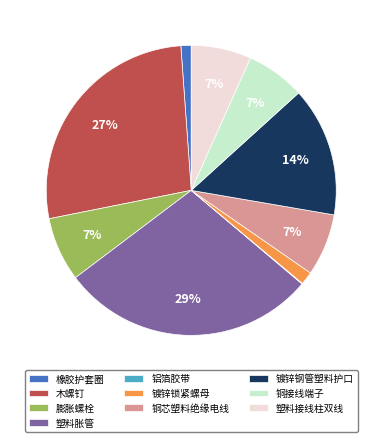

To the nearest percent, what portion does 镀锌钢管塑料护口 represent?

14%